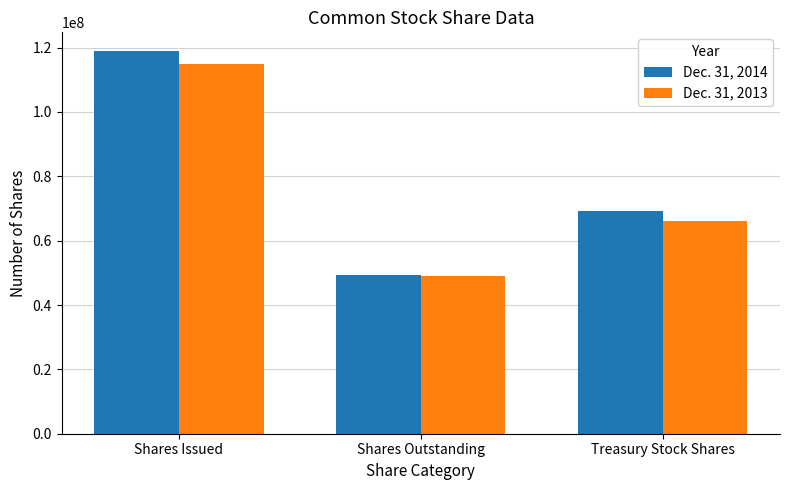

What is the value of the Dec. 31, 2013 bar at the 3rd from the left?

65993000